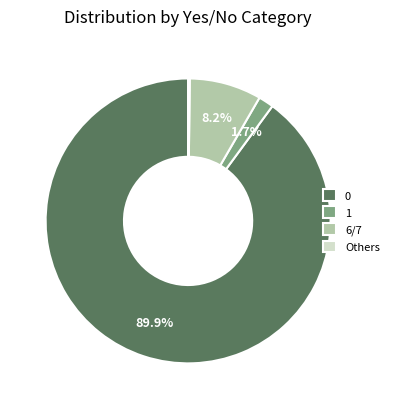

Is the sum of 0 and 1 greater than half?

Yes